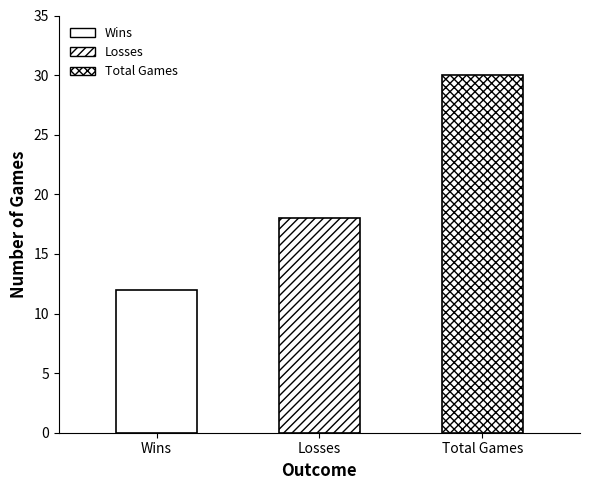

Read the value at Wins, to the nearest 5.

10